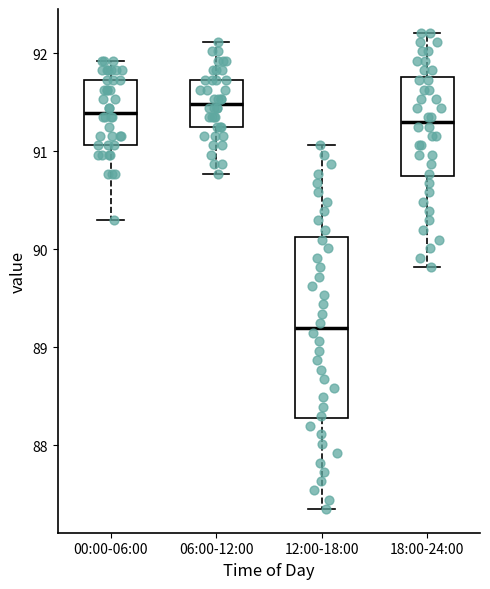

Comparing the boxes themselves (not the whiskers), which one is the tallest?

12:00-18:00